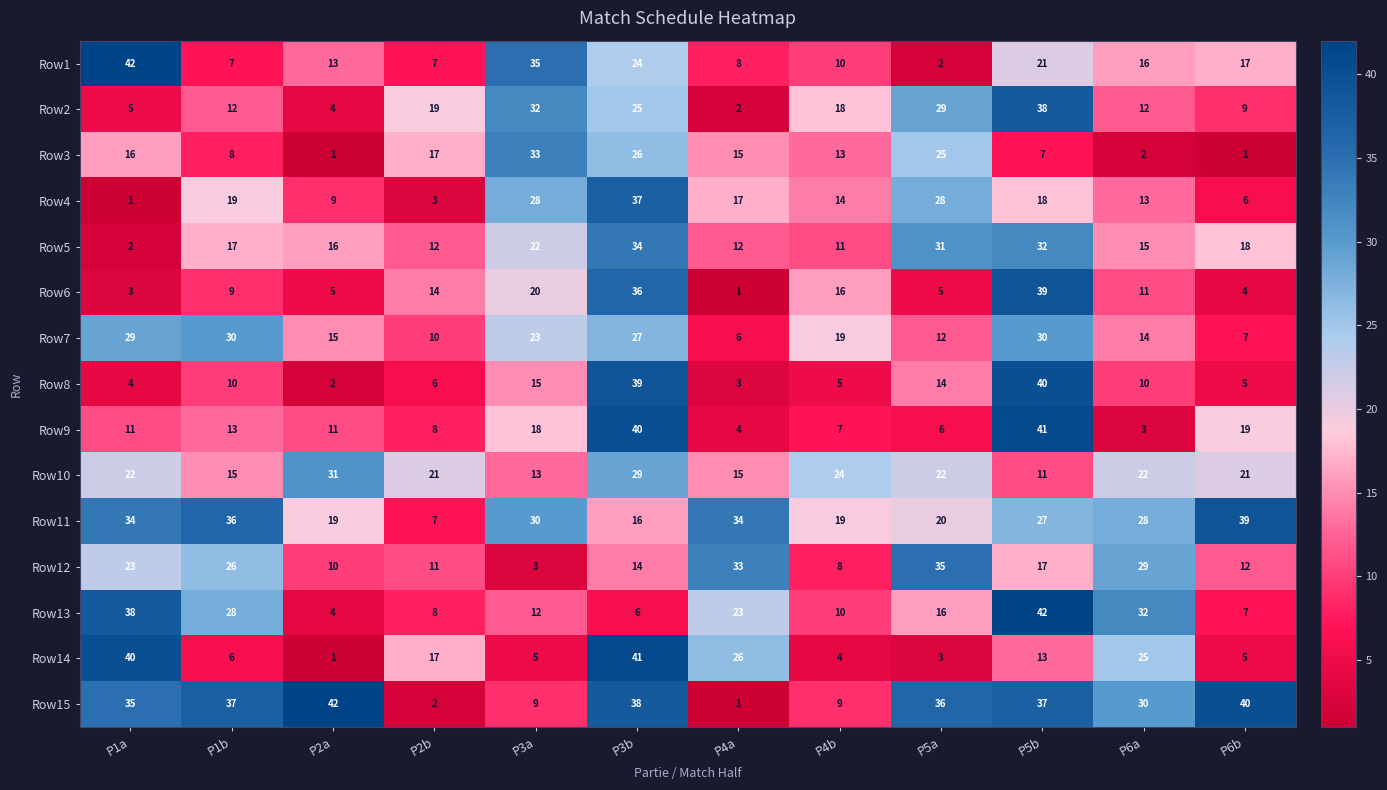

How many values in the Row13 series are below 16?

6